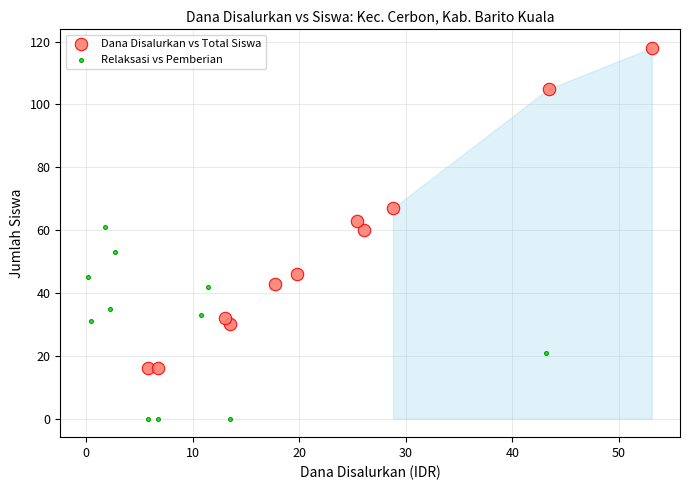

Which series reaches the minimum Y coordinate?

Relaksasi vs Pemberian